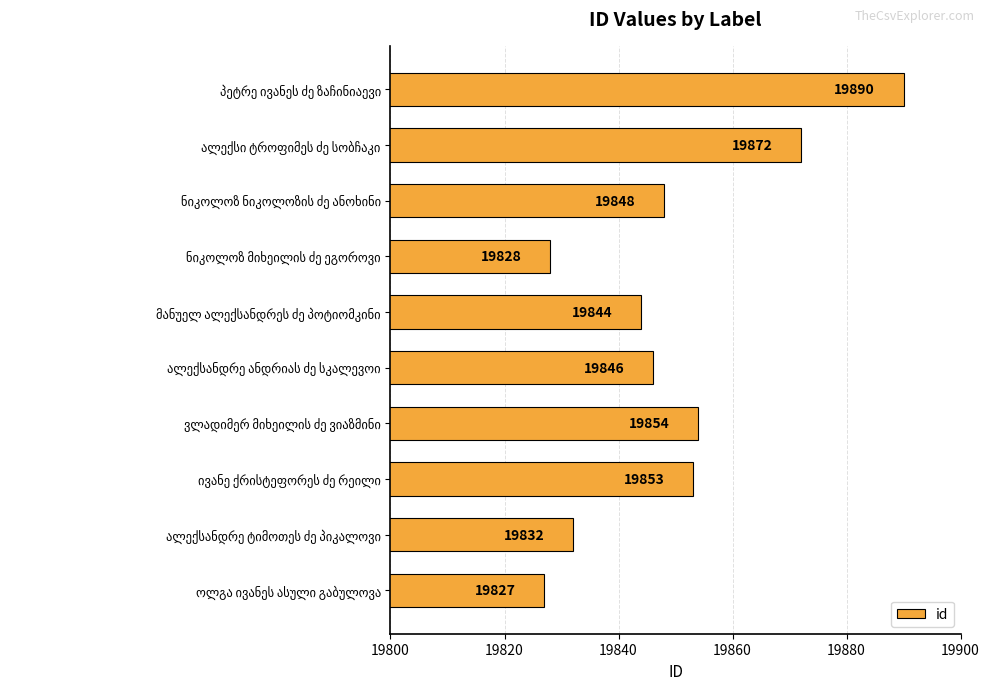

What is the difference between the second highest and minimum values?

45